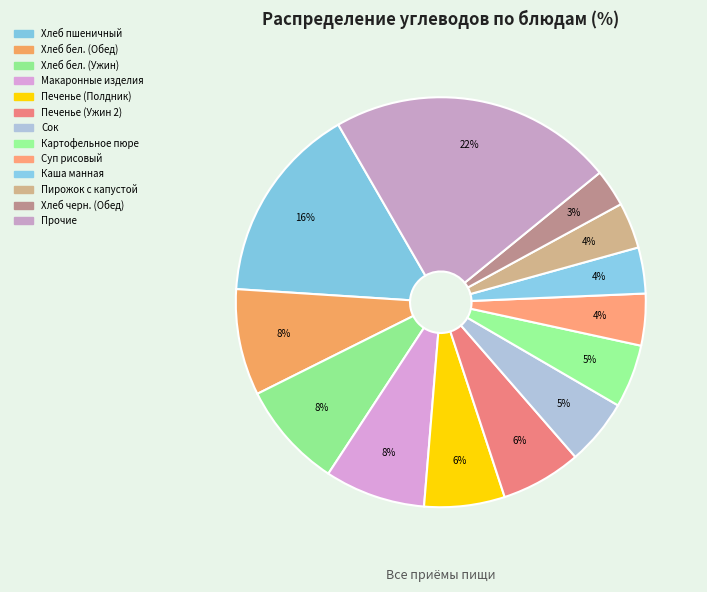

How many slices are in this pie chart?

13